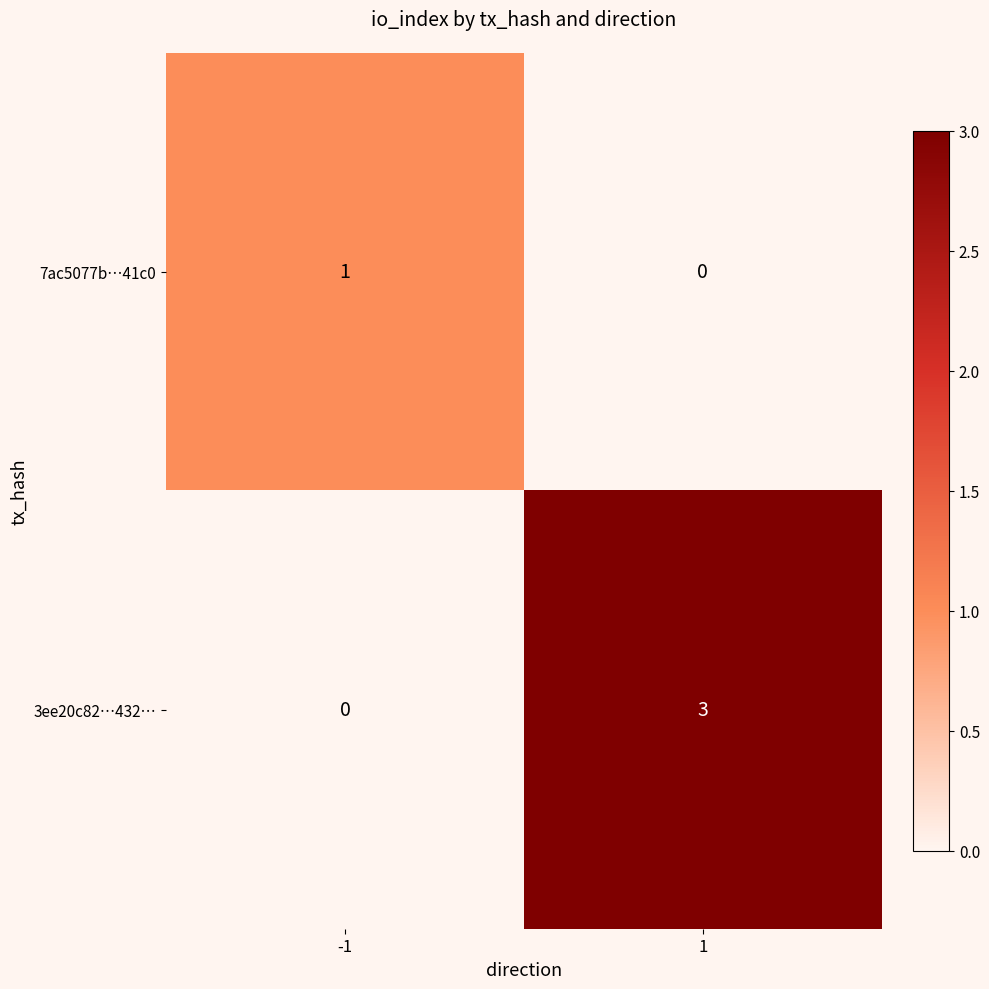

Which series has the largest total across all categories?

3ee20c82…432…